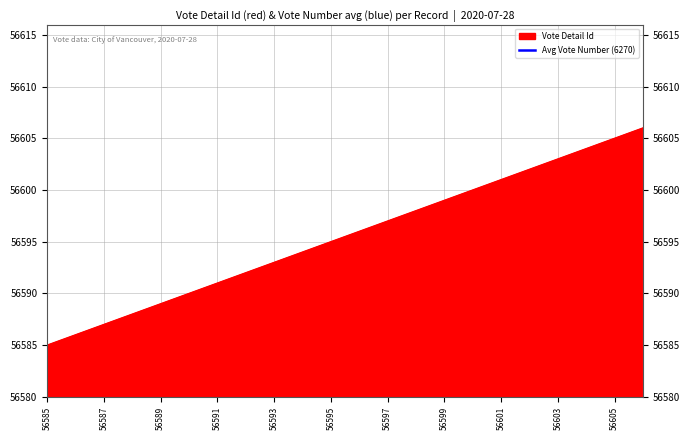

Read the value at 56589, to the nearest 5.

56590